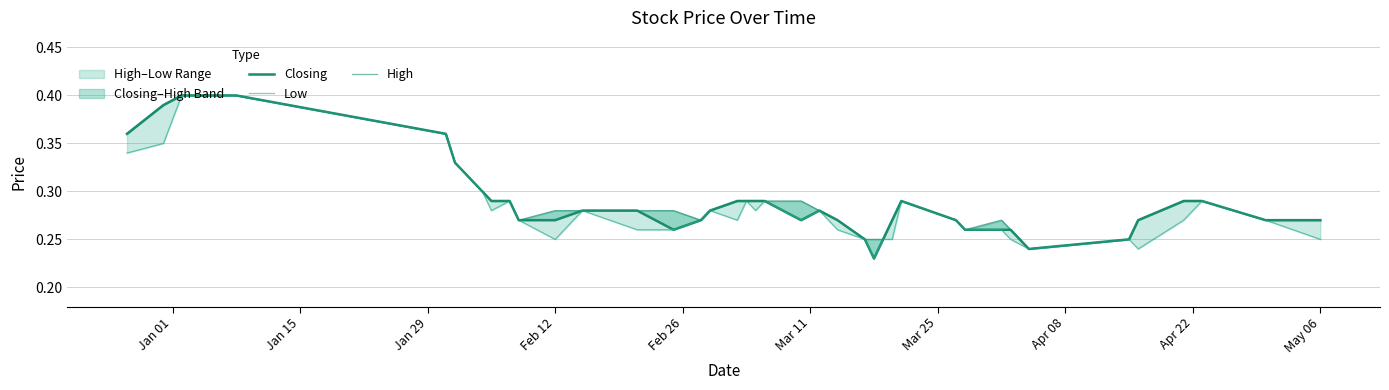

At how many categories does at least one series exceed 0?

40